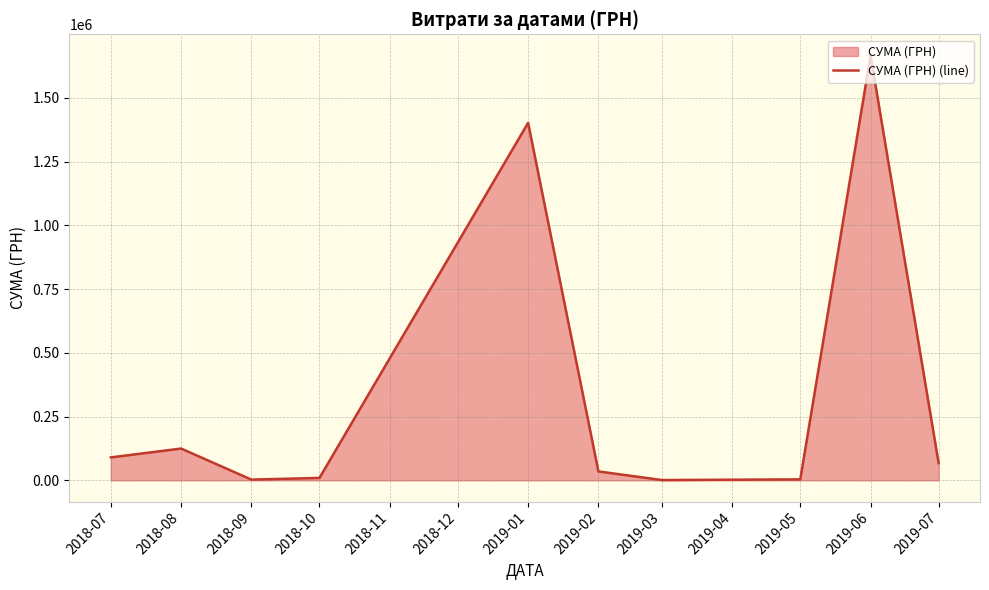

The value at 2019-06 is 1666187.8. True or false?

True